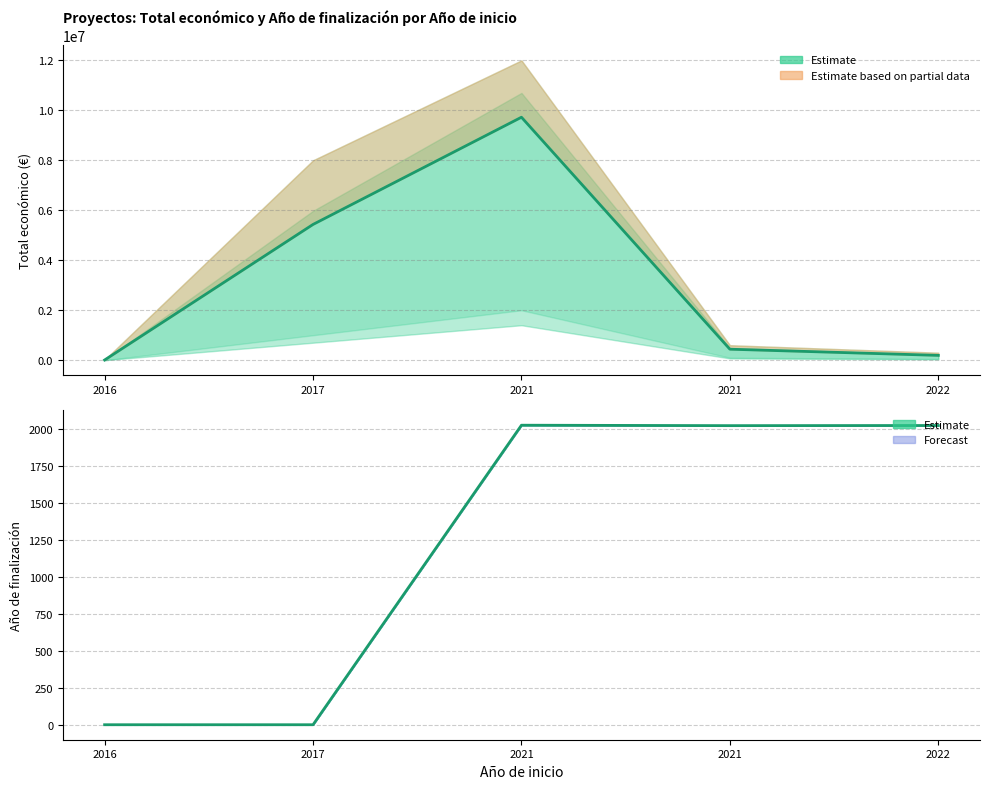

Which series changed the most between 2016 and 2021?

Total económico (€)